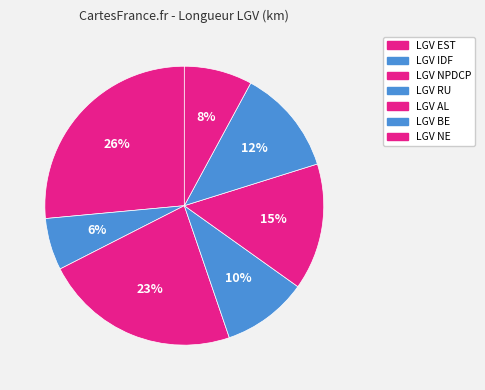

Count the number of slices in the pie.

7